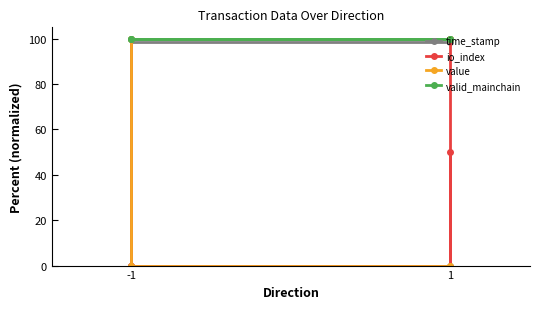

At which category is the sum across all series the highest?

1